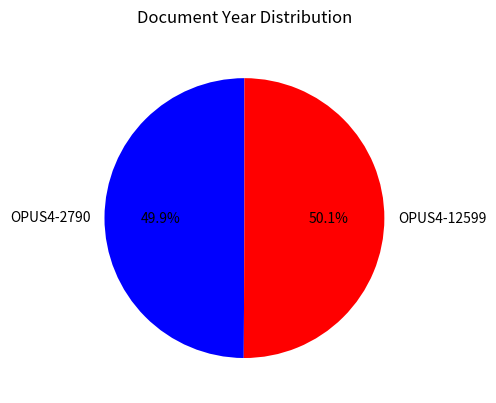

How much of the chart is everything except OPUS4-12599?

49.9%